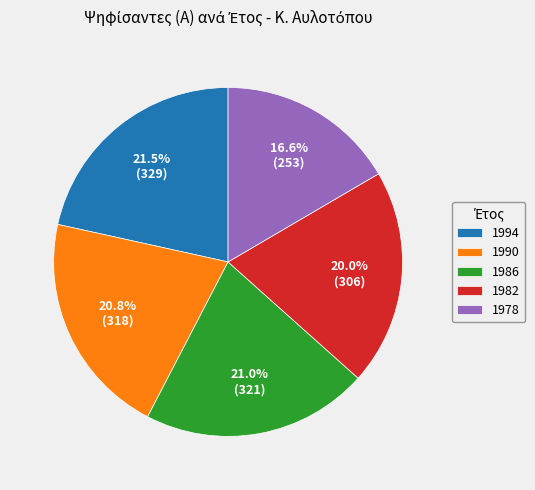

To the nearest percent, what is the difference between the largest and smallest slice percentages?

5%